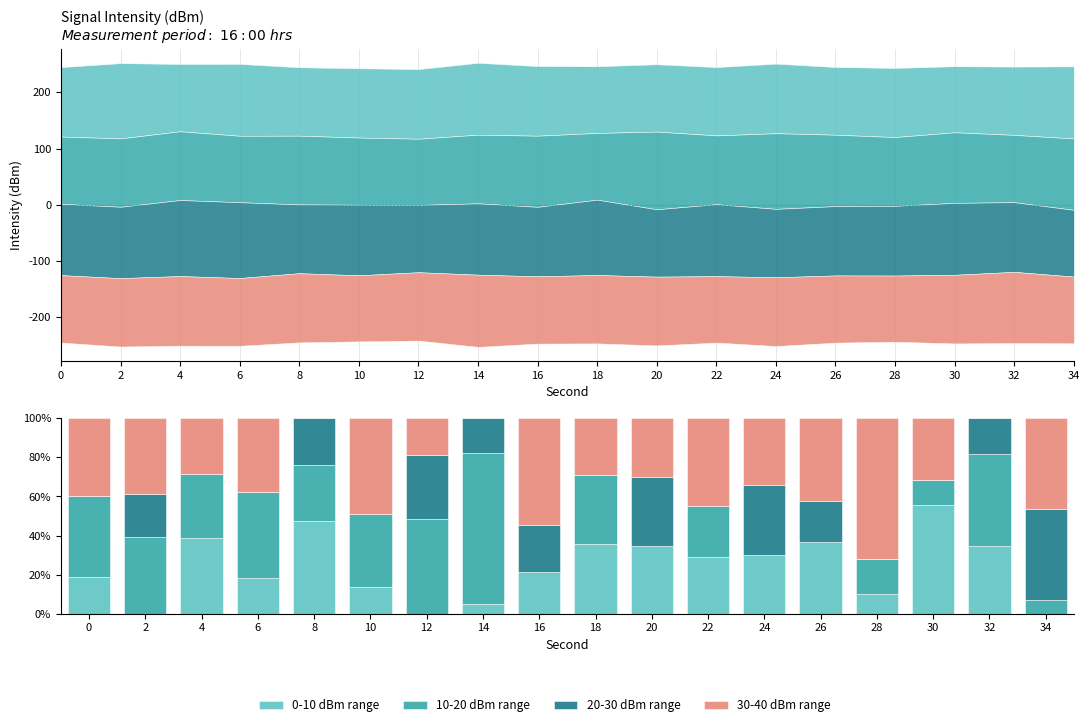

Which series has the largest total across all categories?

30-40 dBm range